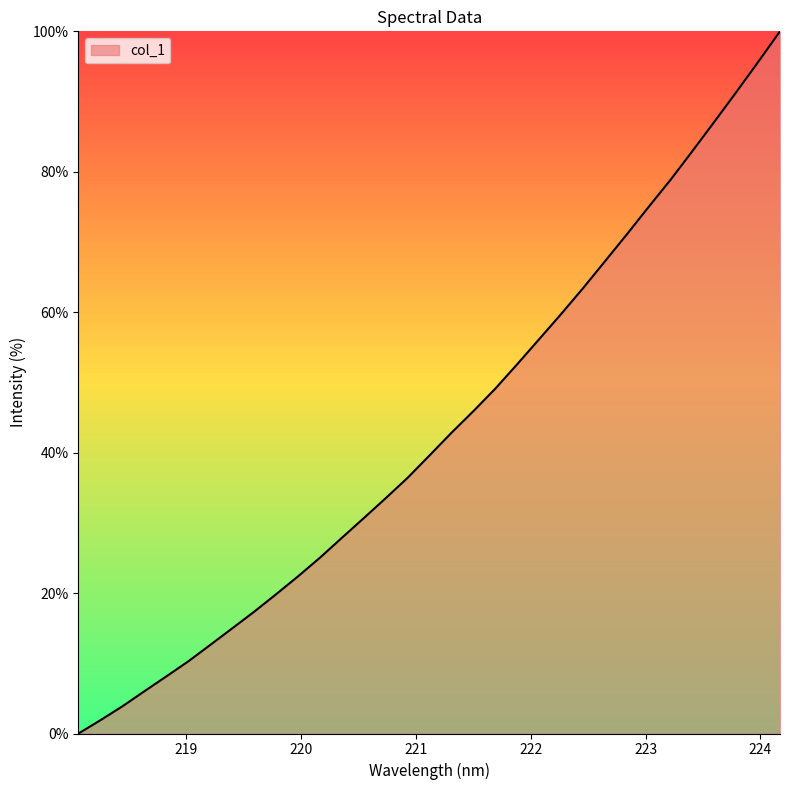

What is the maximum value shown in the chart?

100.0